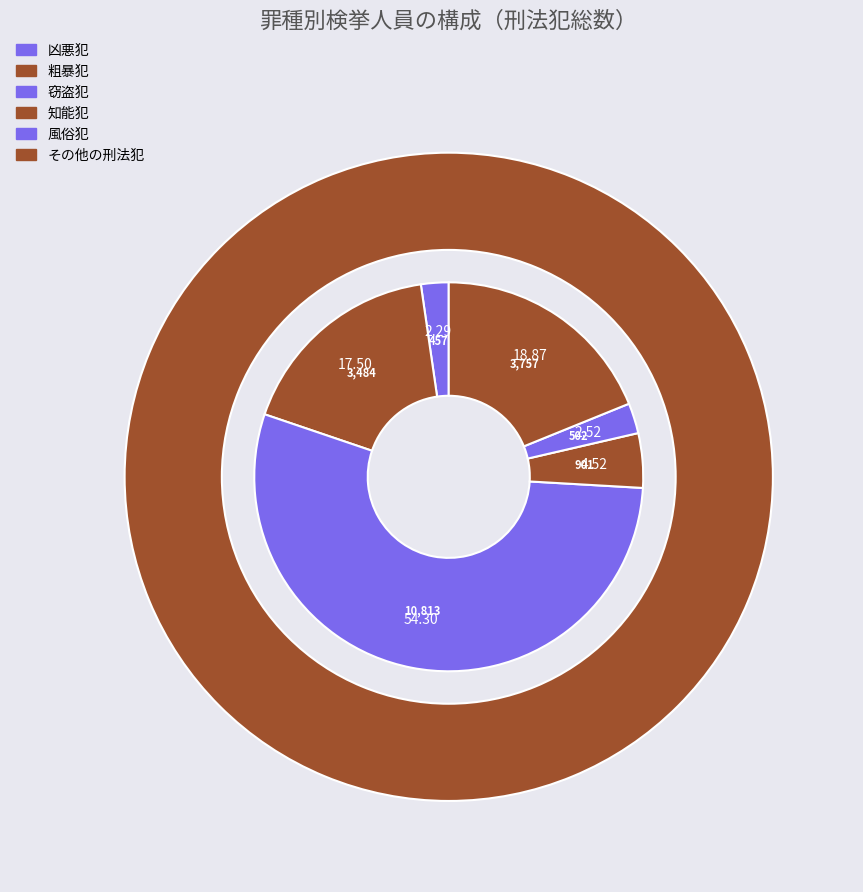

True or false: 窃盗犯 accounts for 54% of the total.

True